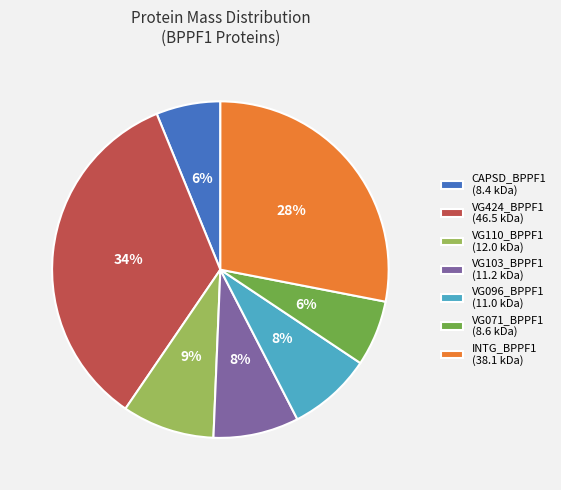

What is the ratio of the value at VG096_BPPF1 (11.0 kDa) to the value at VG071_BPPF1 (8.6 kDa)?

1.3